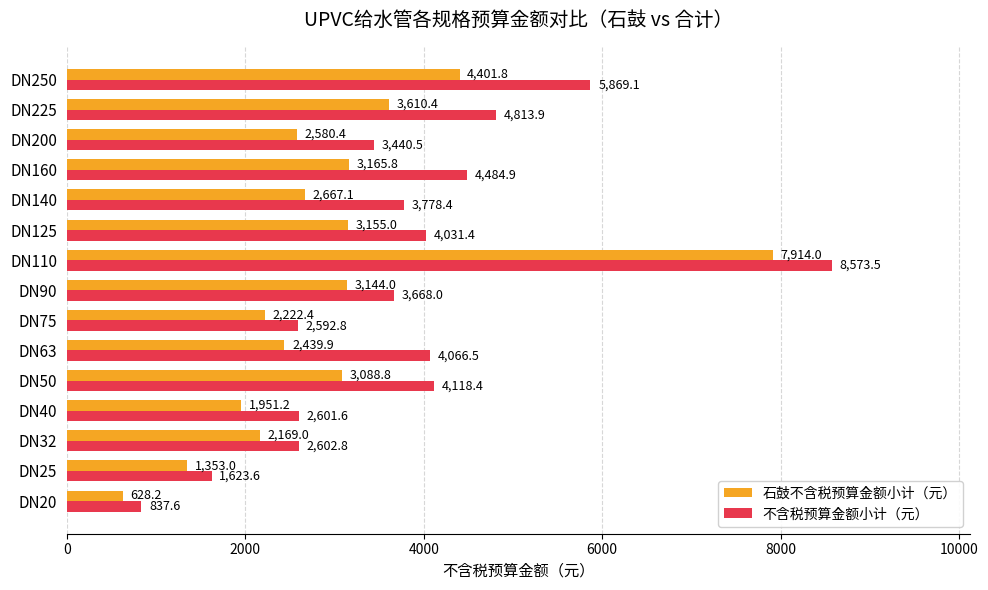

How many values in the 石鼓不含税预算金额小计（元） series exceed 2667?

8